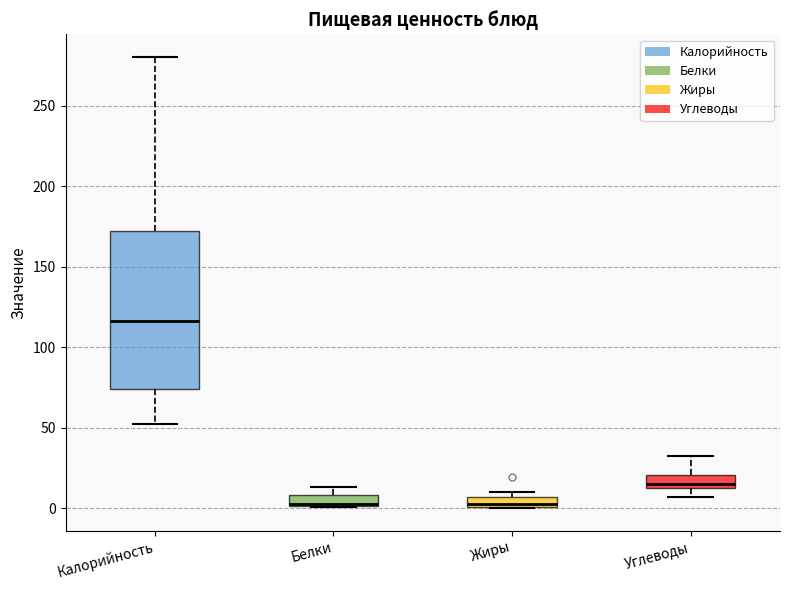

Comparing the boxes themselves (not the whiskers), which one is the tallest?

Калорийность